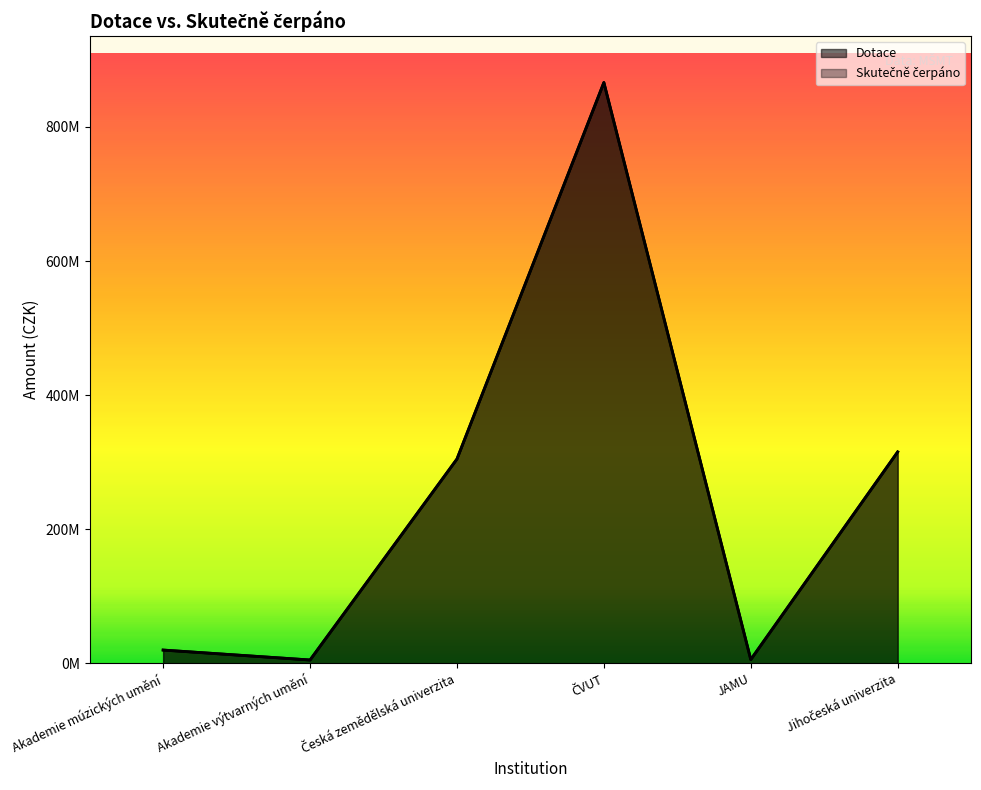

At how many categories does at least one series exceed 36293106?

3